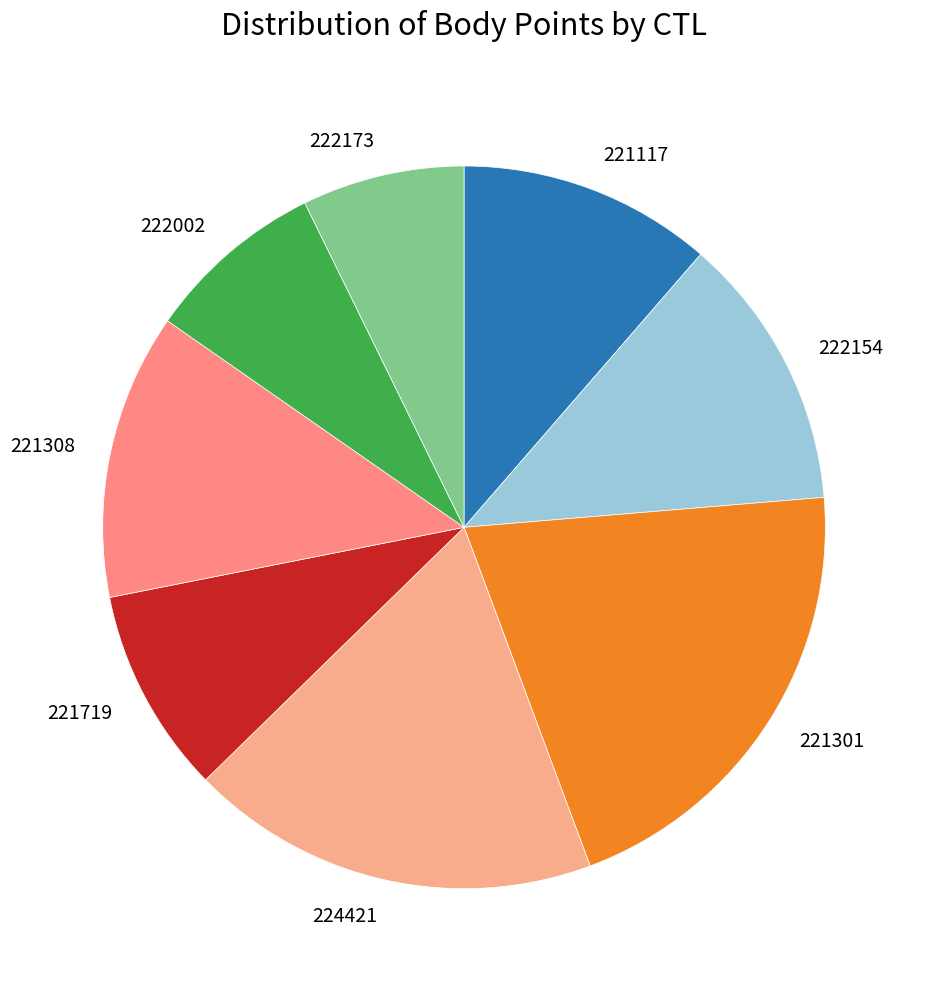

Which has a higher value, 221719 or 222002?

221719